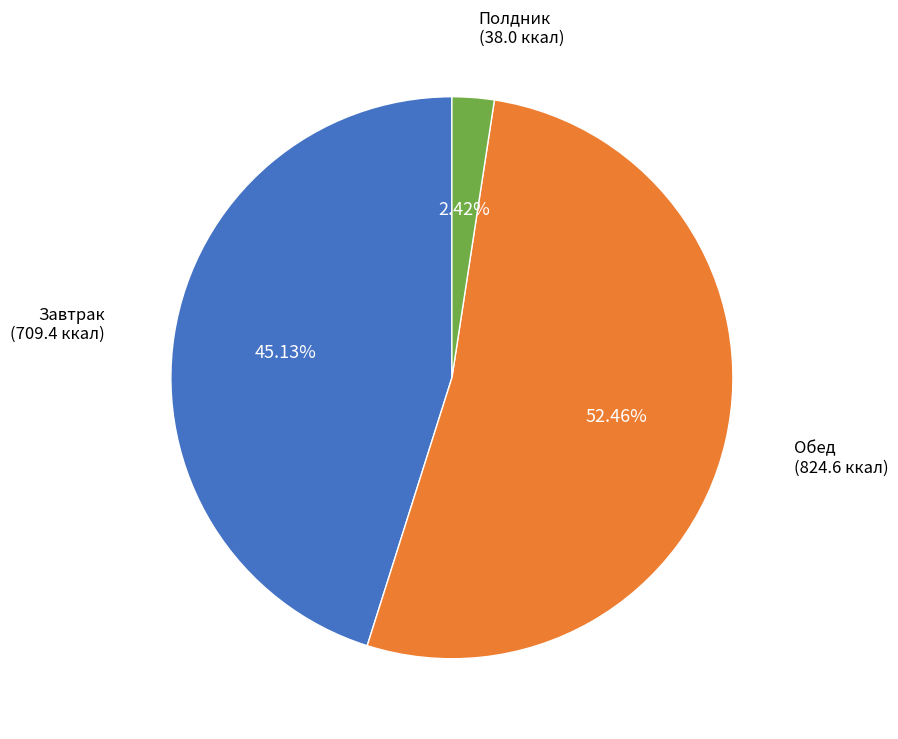

Is there a majority slice in this chart?

Yes